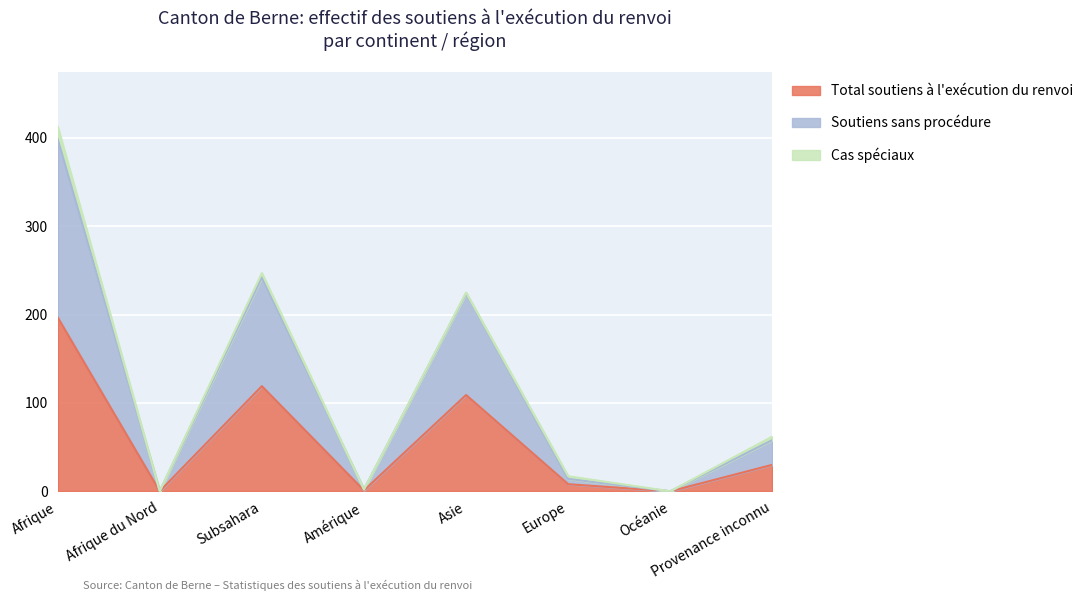

What is the label of the 7th point from the right?

Afrique du Nord